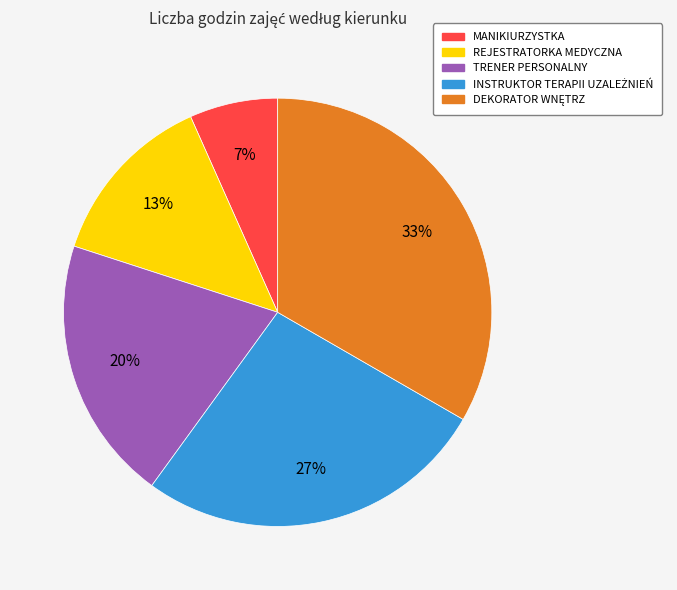

Is there a majority slice in this chart?

No